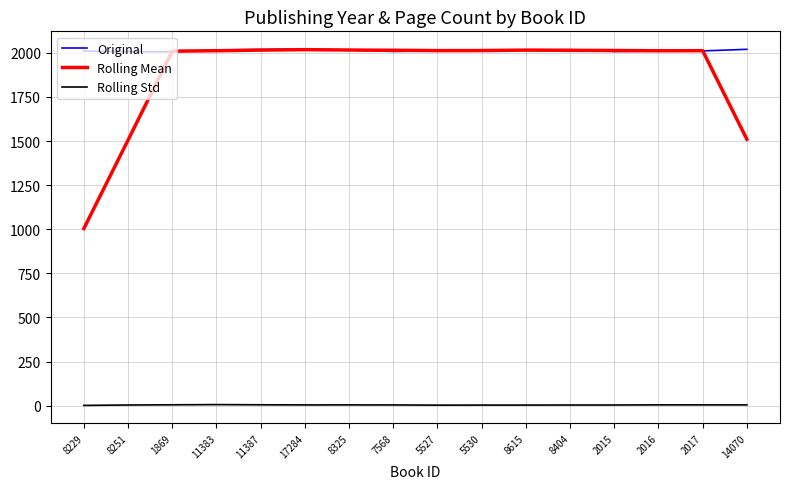

What is the greatest value displayed?

2021.0